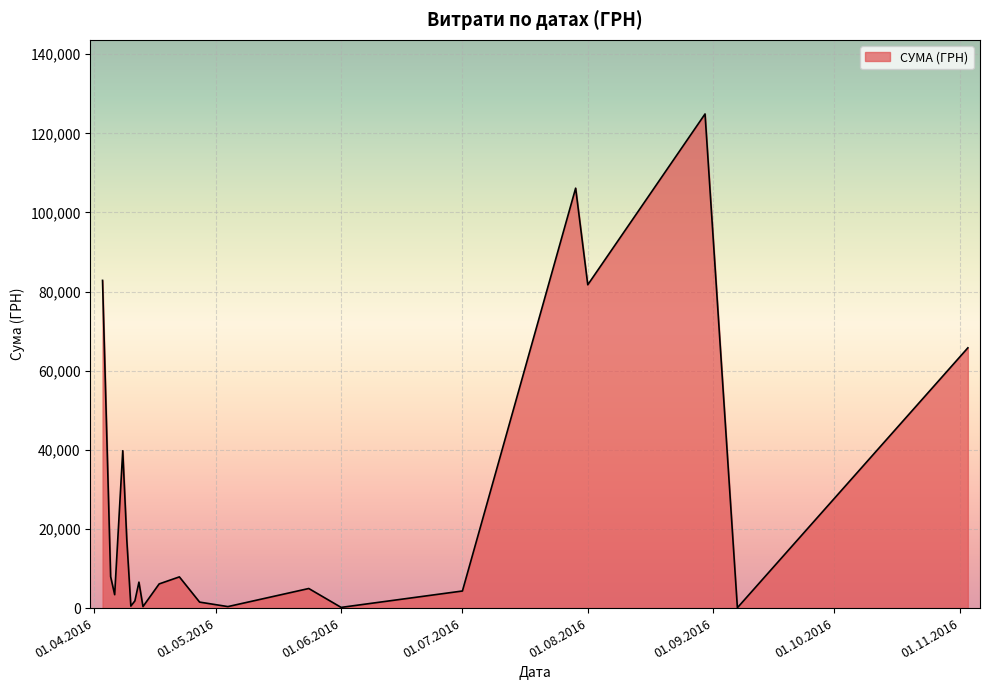

What is the difference between the maximum and minimum values?

124820.3